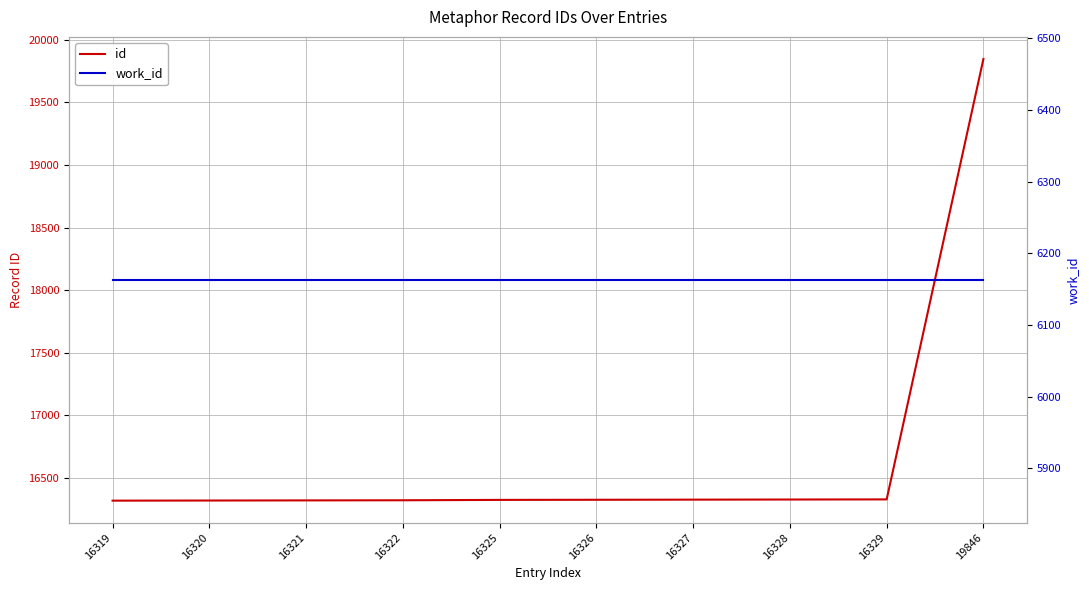

At how many categories does at least one series exceed 7472?

10